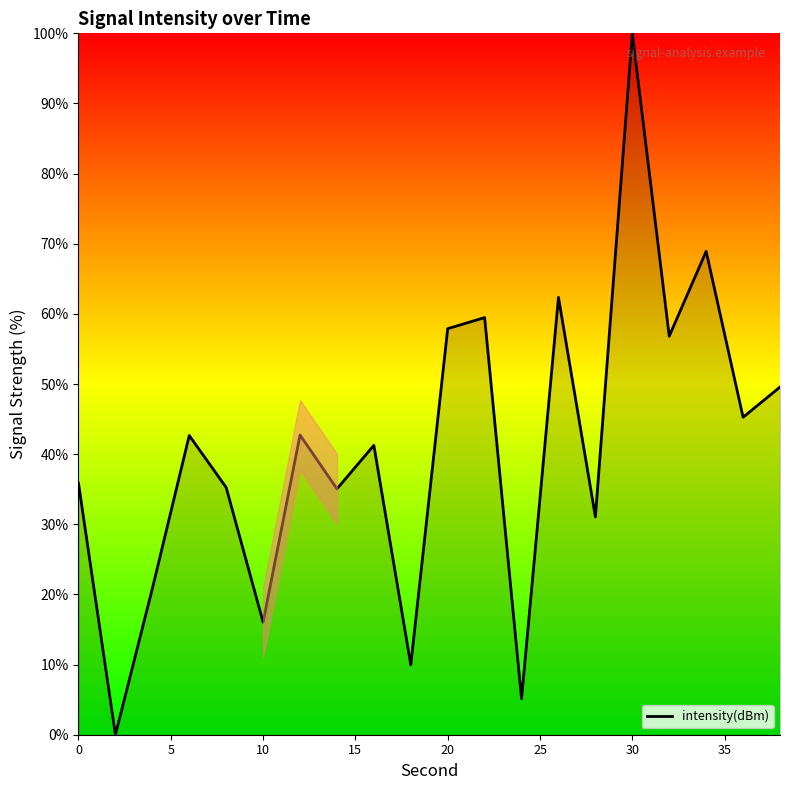

What is the greatest value displayed?

100.0